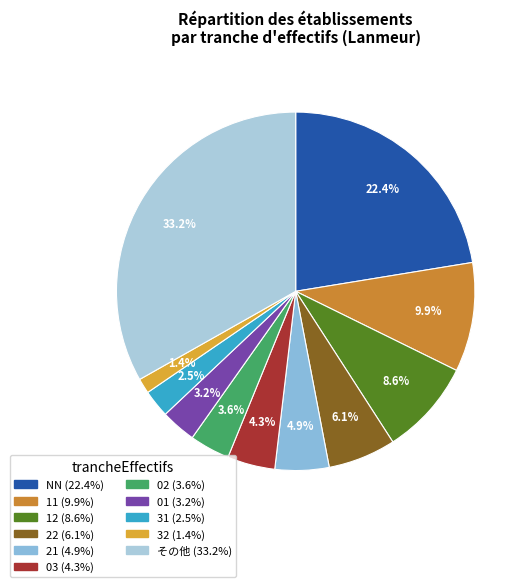

Which slice is the largest?

other